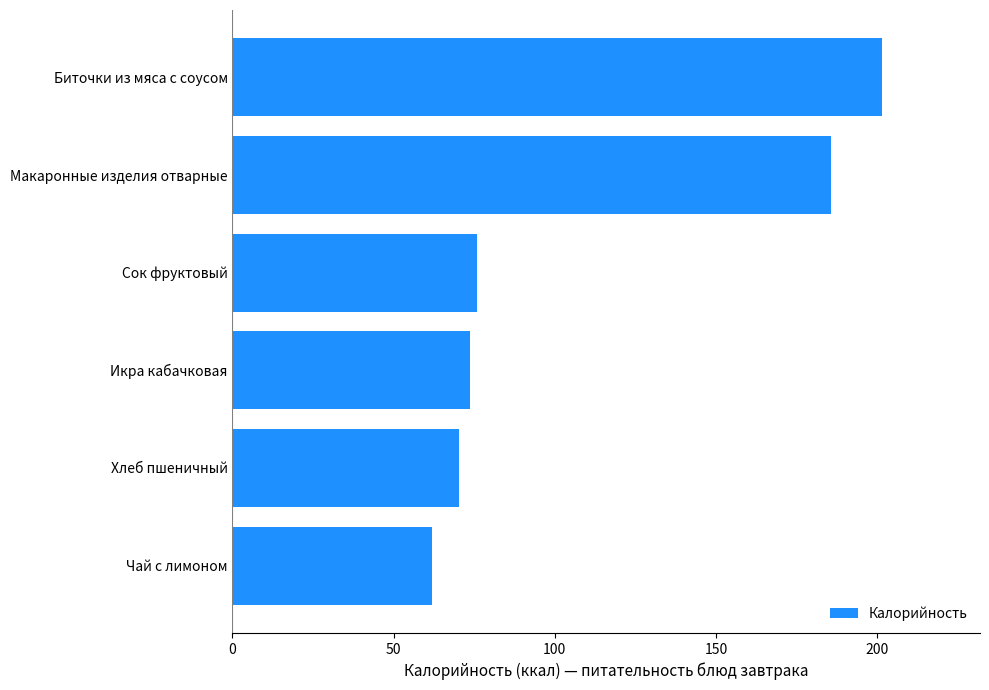

Which has a higher value, Макаронные изделия отварные or Биточки из мяса с соусом?

Биточки из мяса с соусом